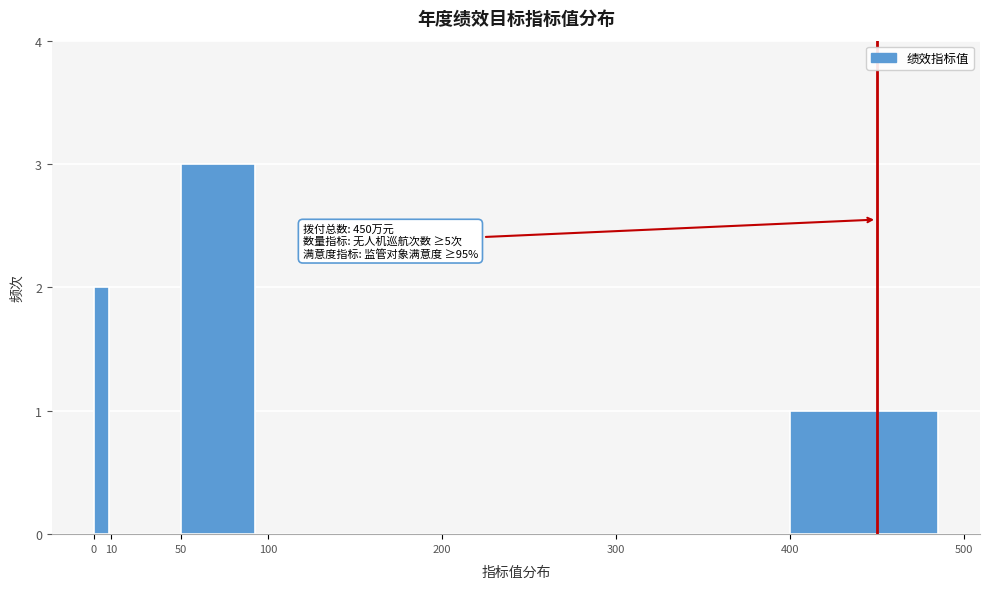

Over which range of the x-axis is the bar tallest?

50 to 100